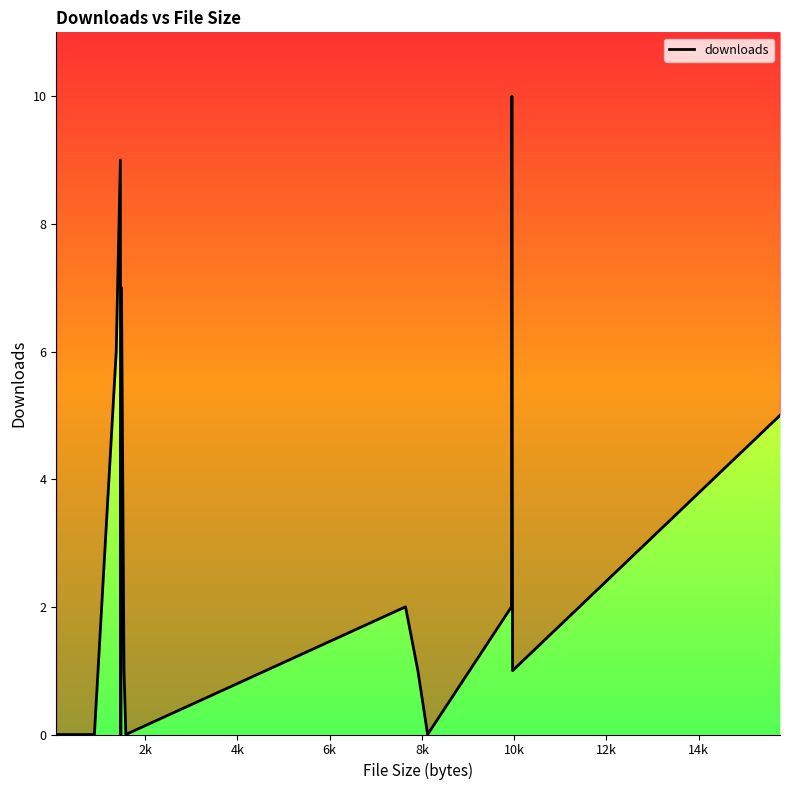

Reading left to right, list all the values displayed in this chart.

0	0	0	0	0	0	0	6	9	0	7	1	0	2	1	0	2	10	1	5